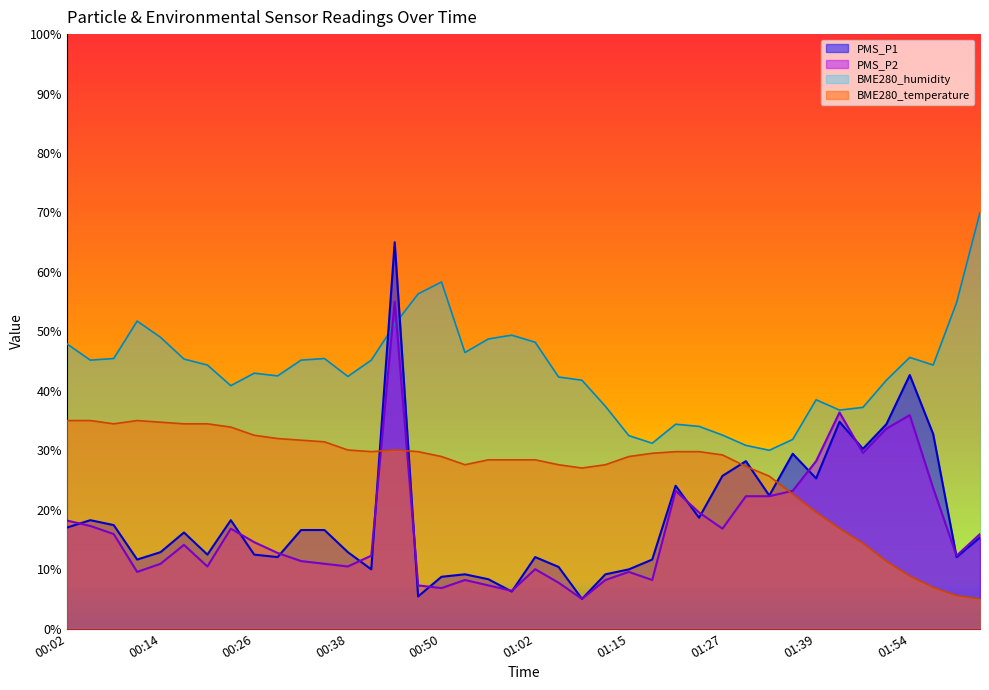

What is the difference between the highest and lowest values at 01:57?

9.1